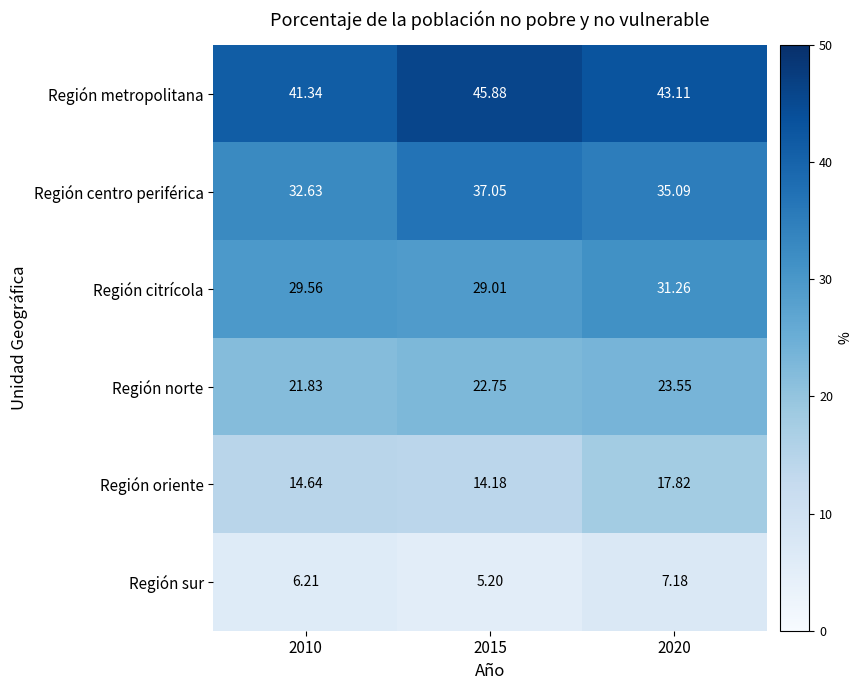

Between 2010 and 2015, which series saw the biggest shift?

Región metropolitana